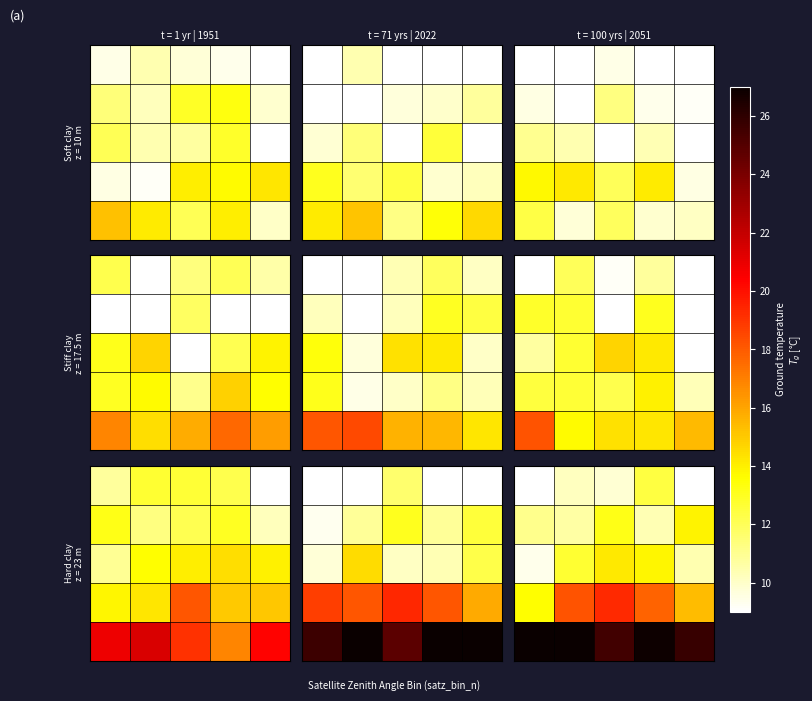

What is the greatest value displayed?

27.0